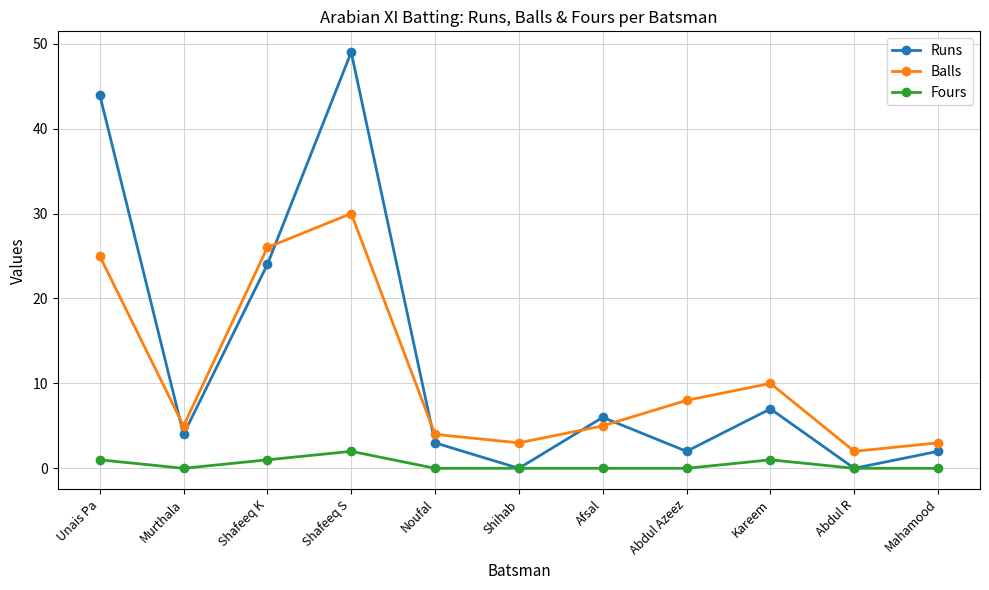

What is the sum of all Runs values?

141